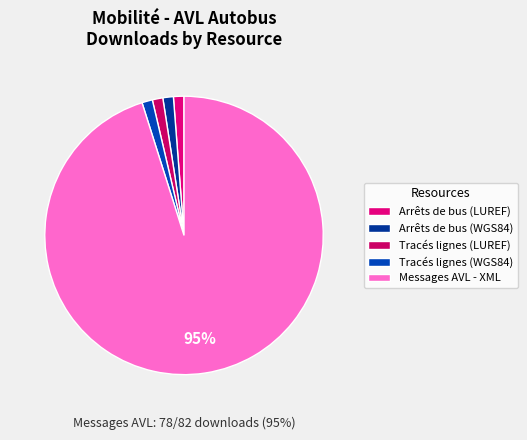

The Tracés lignes (WGS84) slice represents 1% of the pie. True or false?

True